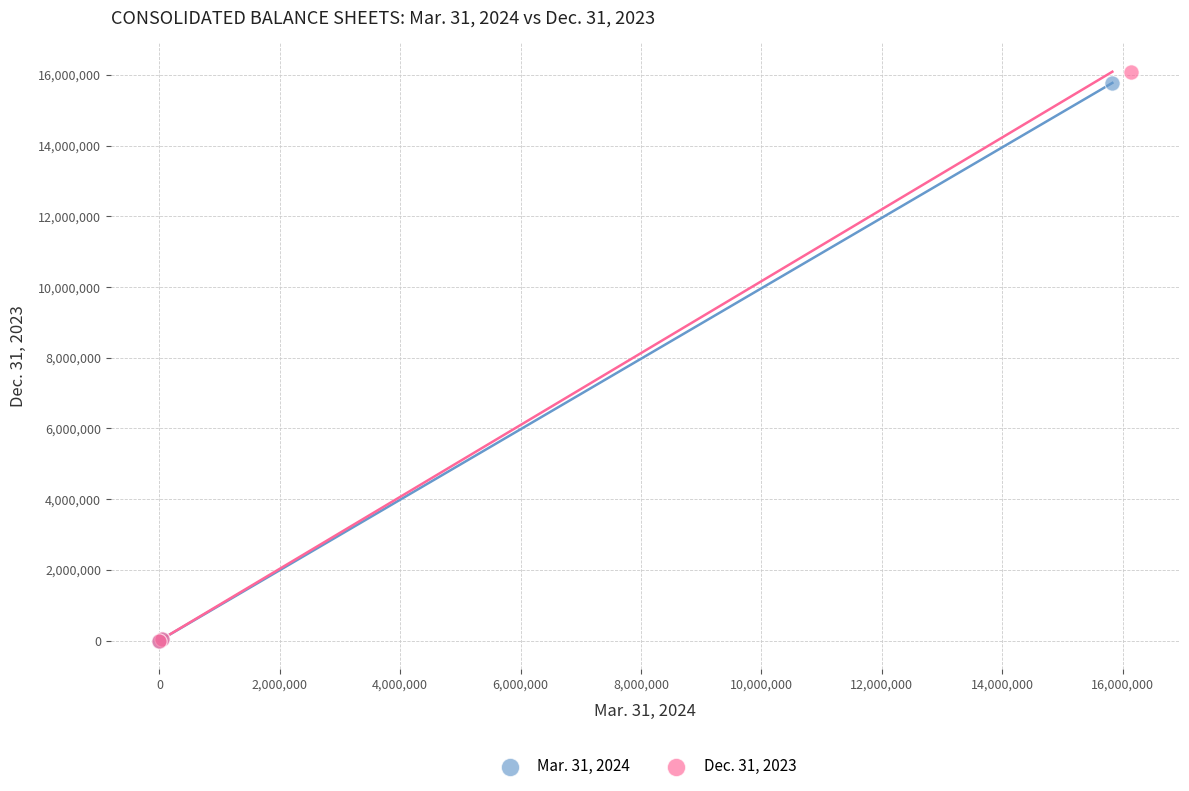

Which series has the widest spread of Y values?

Dec. 31, 2023